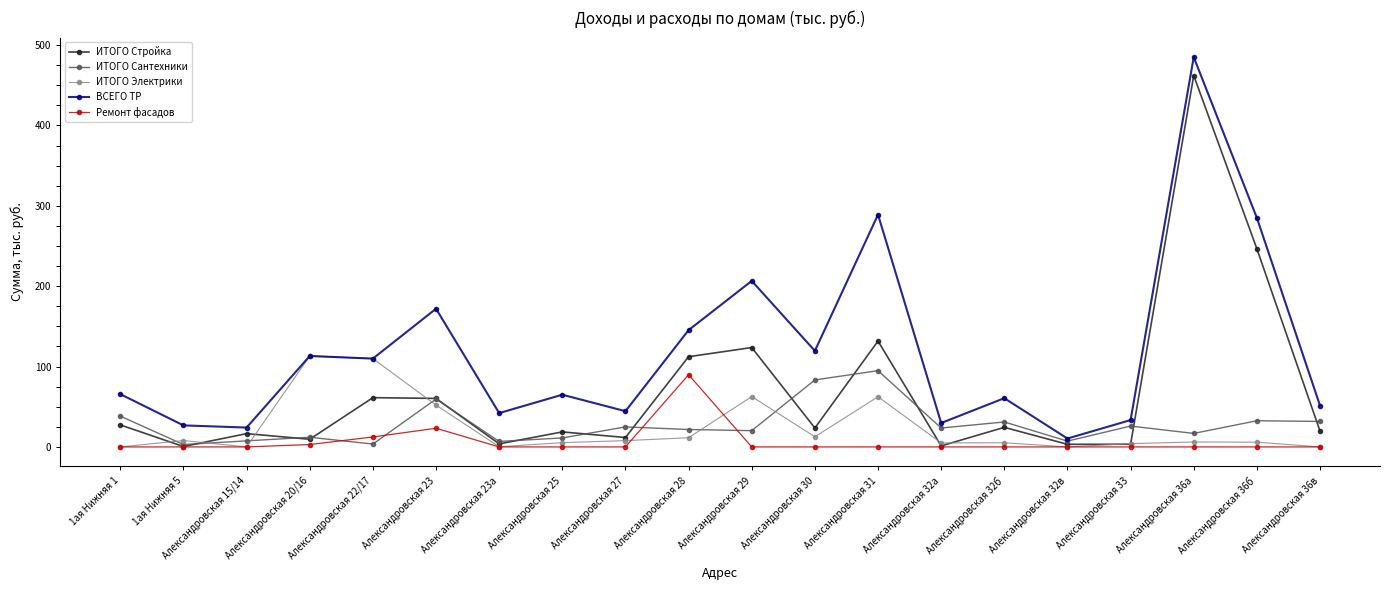

True or false: ИТОГО Электрики has more than 1 interior local peaks.

True